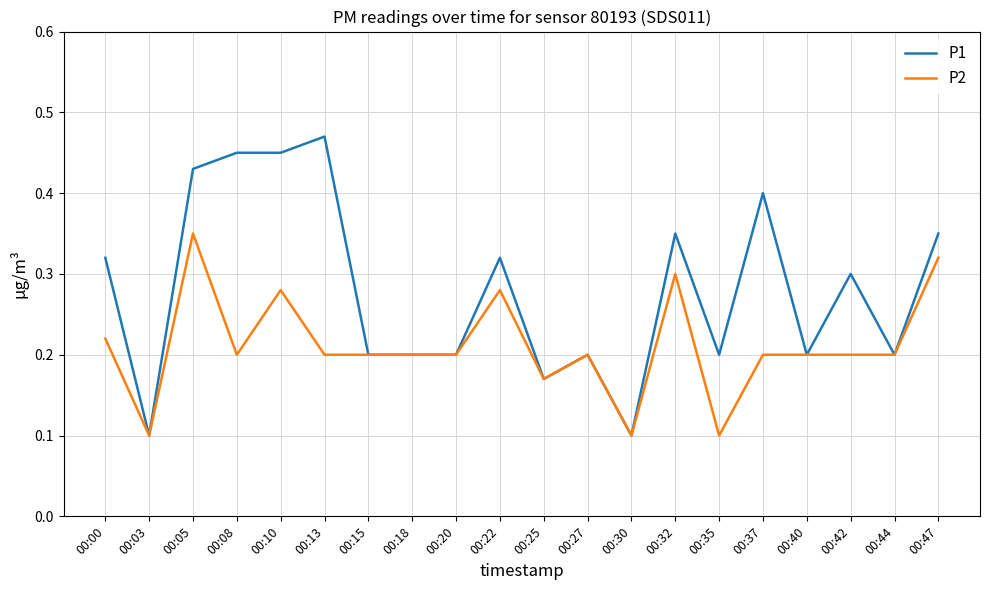

Which series has the largest range (max minus min)?

P1